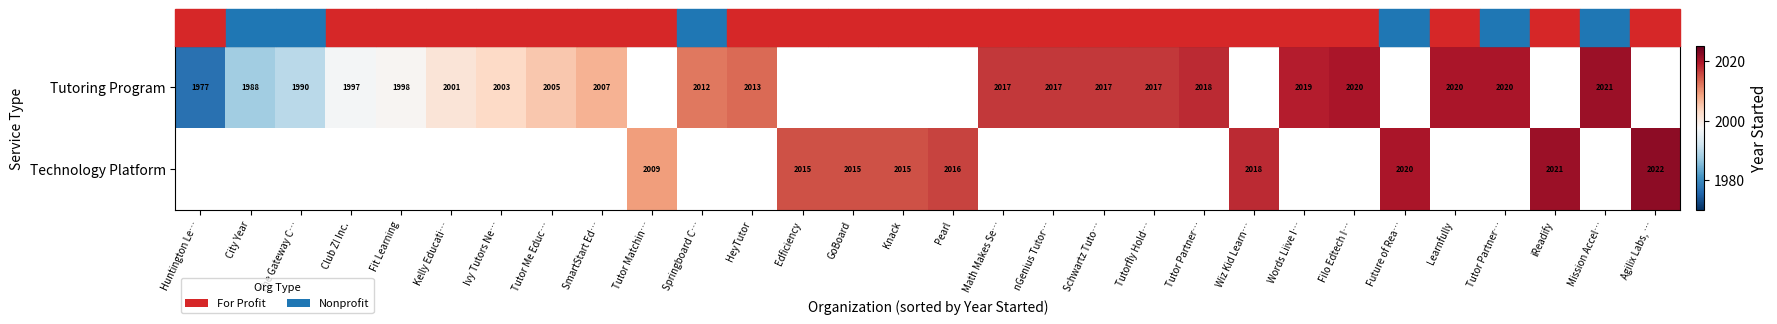

How many values in Tutoring Program are above zero?

21